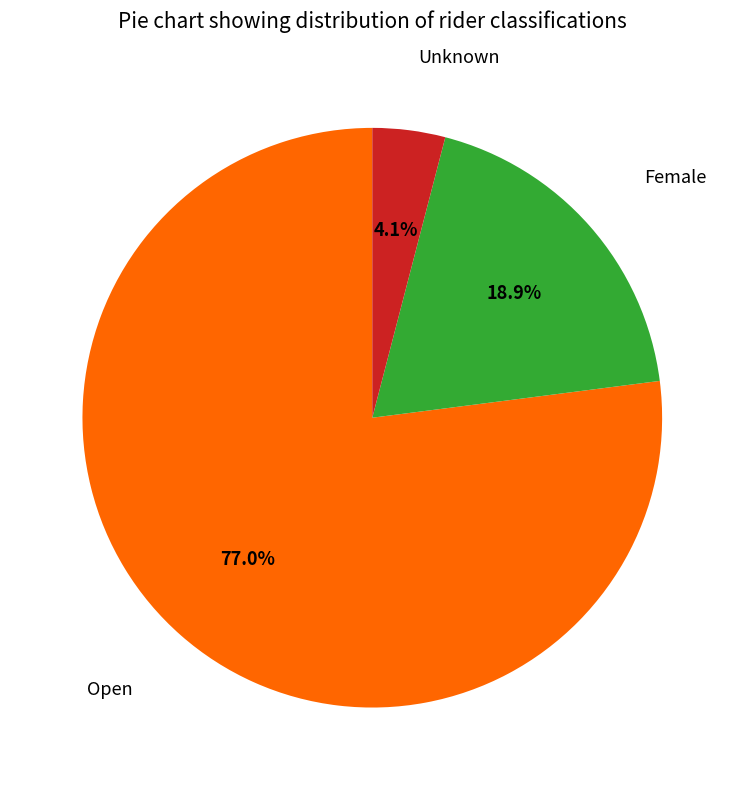

Does any single category account for the majority?

Yes